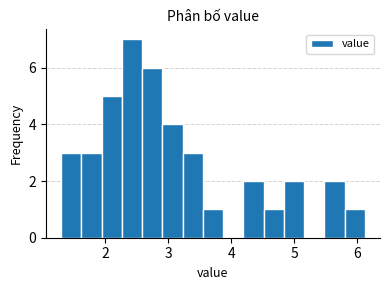

Read against the x-axis, roughly where is the centre of the tallest bar?

2.4